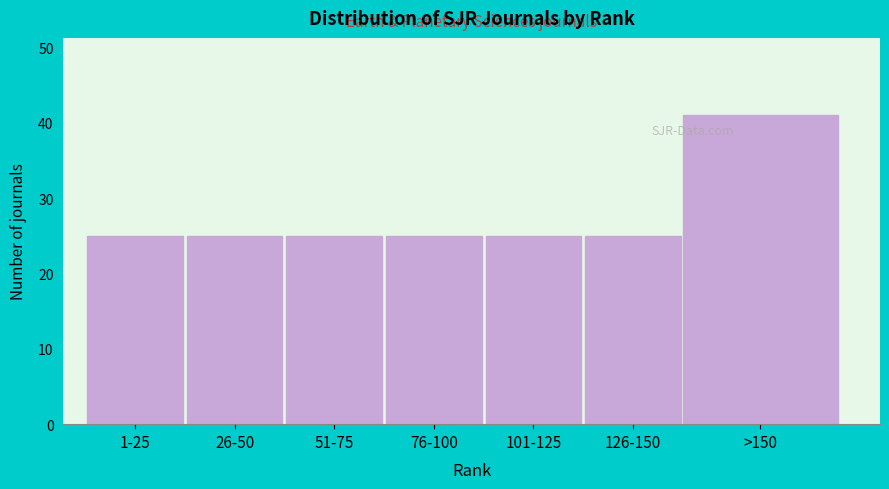

Reading left to right, transcribe all the data shown in this chart.

1-25=25	26-50=25	51-75=25	76-100=25	101-125=25	126-150=25	>150=41